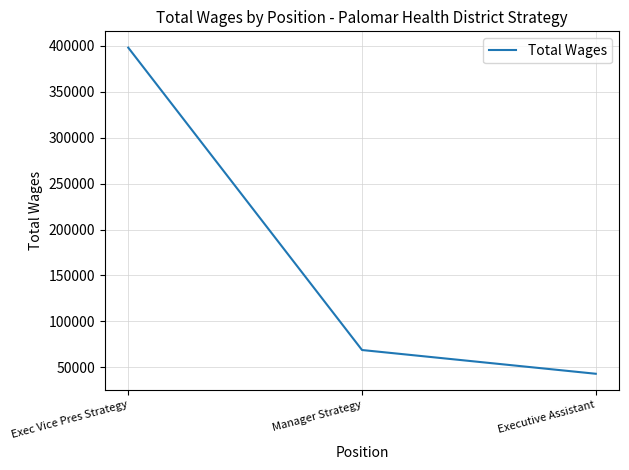

How many categories are shown in the chart?

3